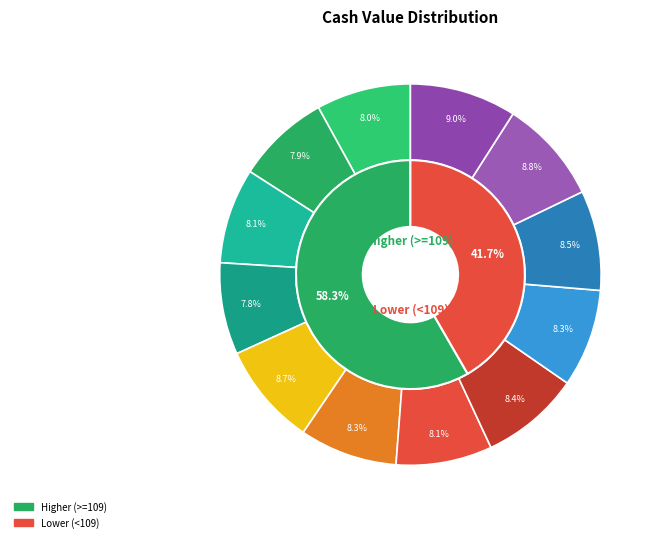

Count the number of slices in the pie.

12